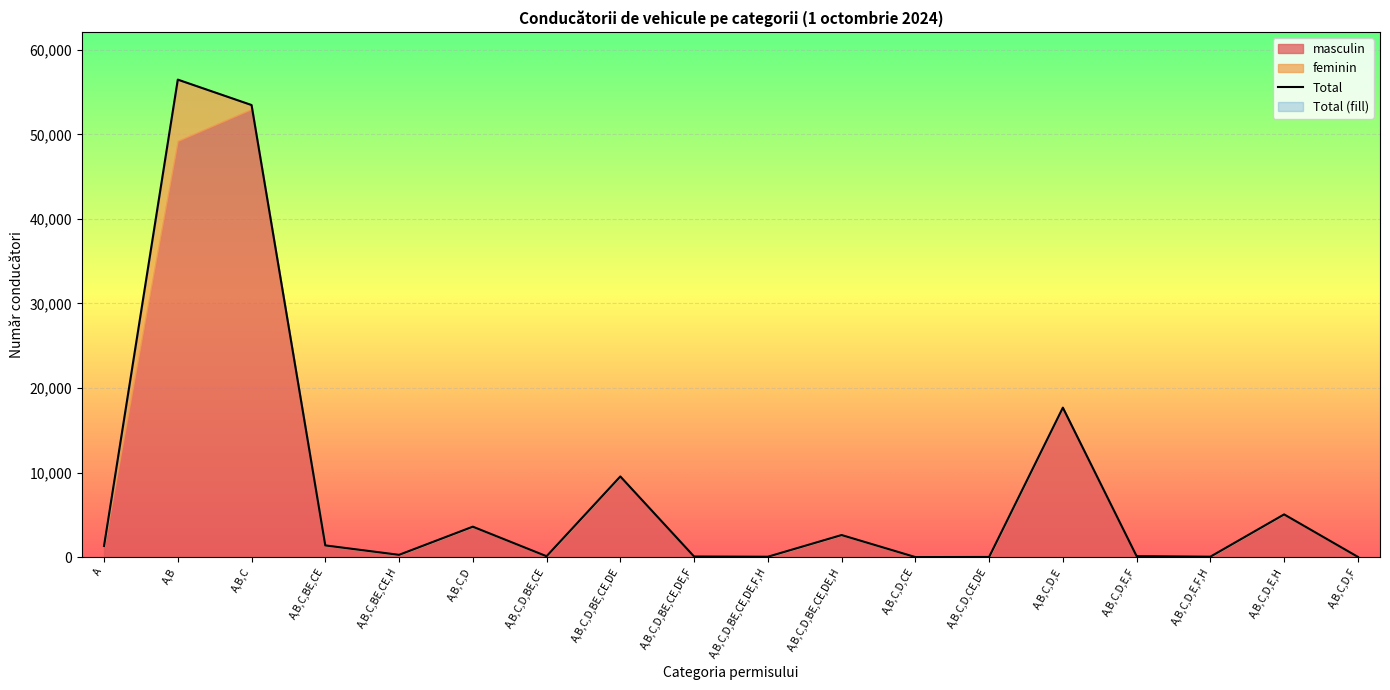

Does the chart display data point markers on the line(s)?

No